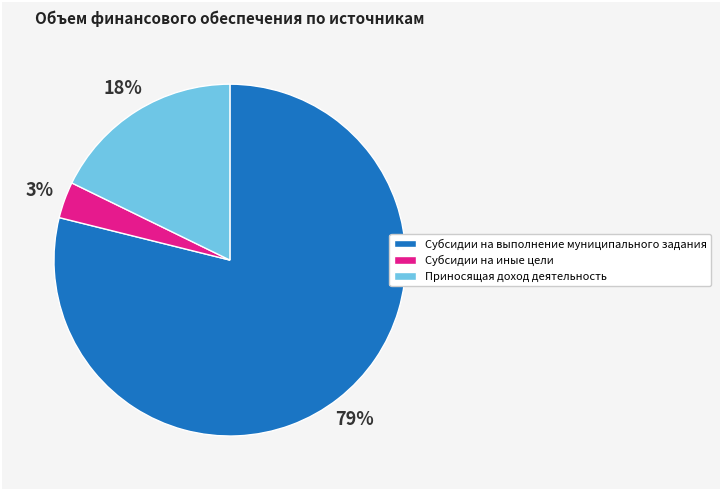

True or false: Субсидии на выполнение муниципального задания accounts for 79% of the total.

True